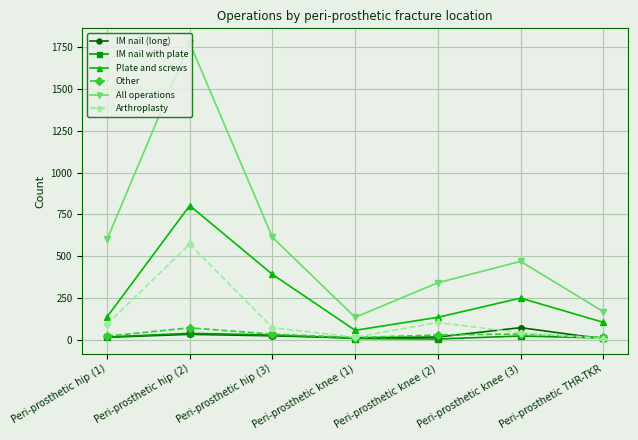

Which category has the highest value in the Arthroplasty series?

Peri-prosthetic hip (2)